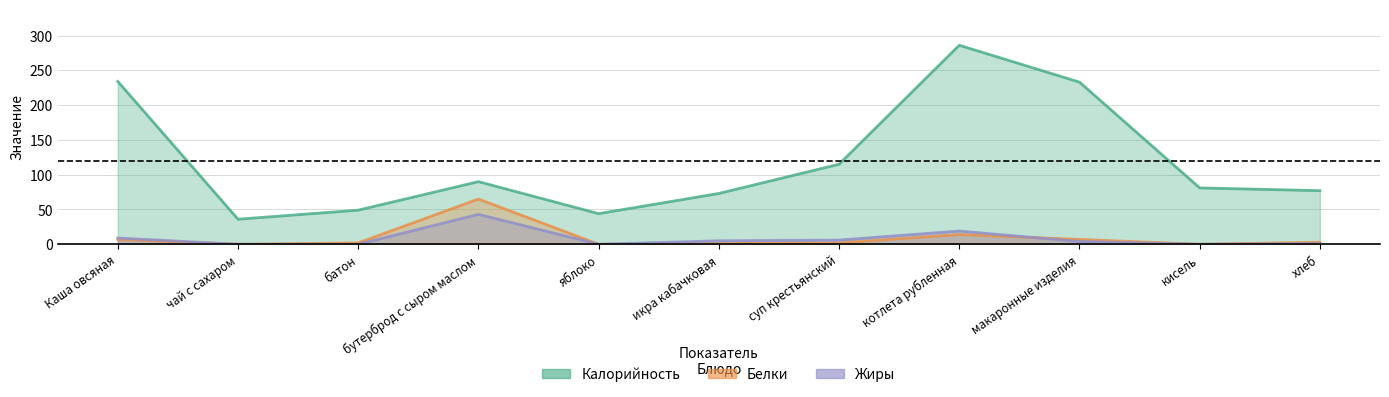

How many values in Белки are above zero?

8